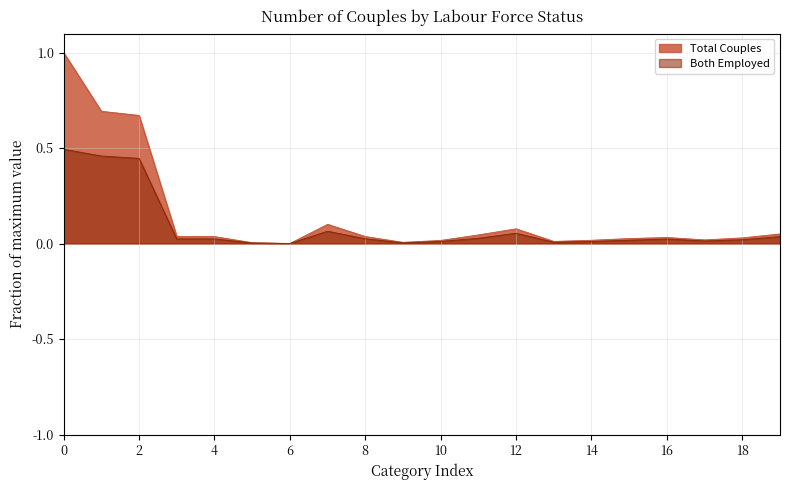

Rank the series by their average value, from lowest to highest.

Both Employed, Total Couples